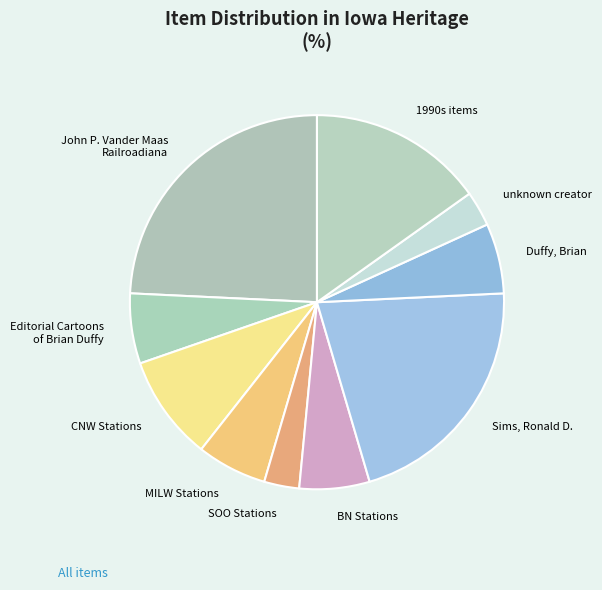

Is there a majority slice in this chart?

No